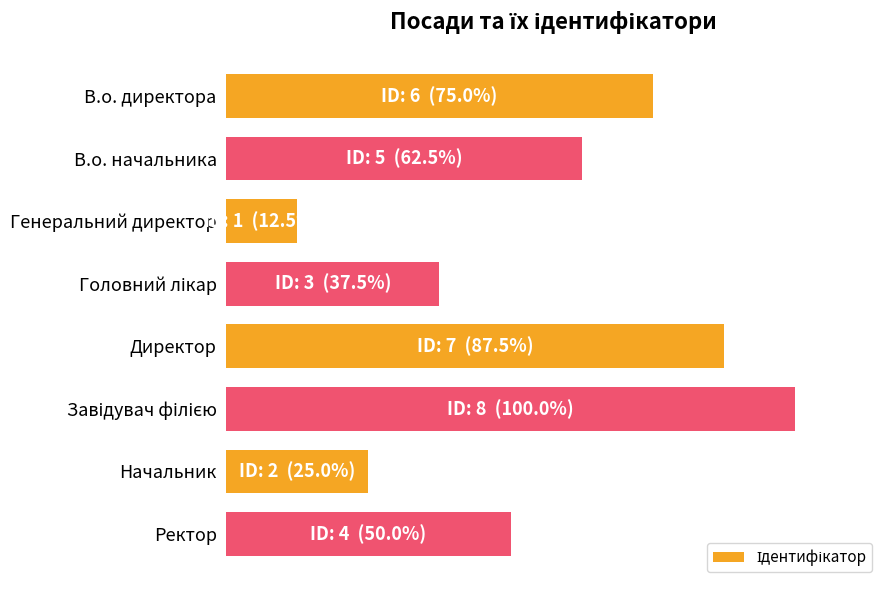

Are the bars horizontal?

Yes